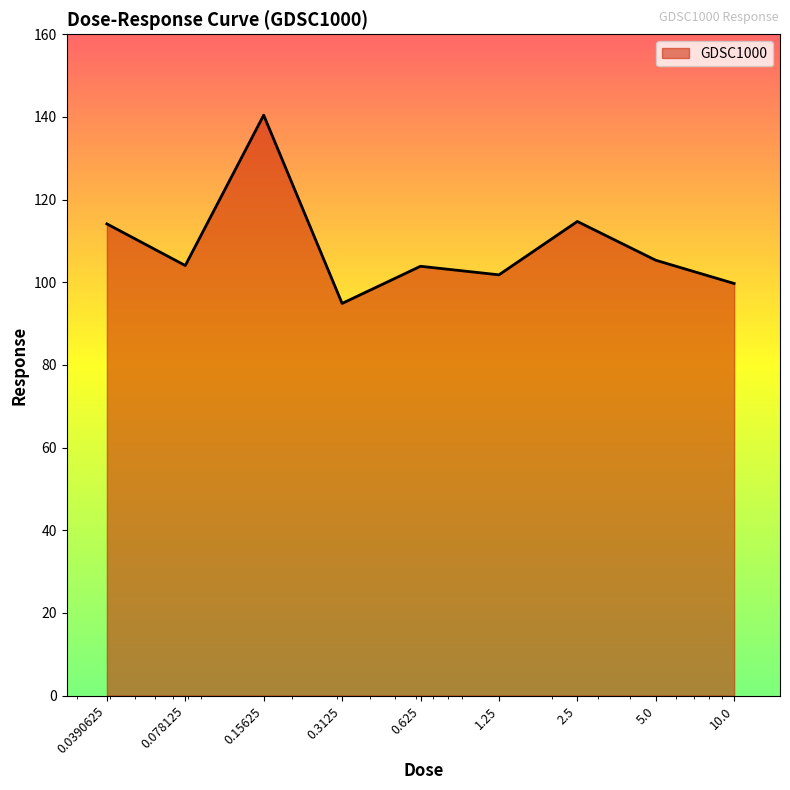

What is the greatest value displayed?

140.4